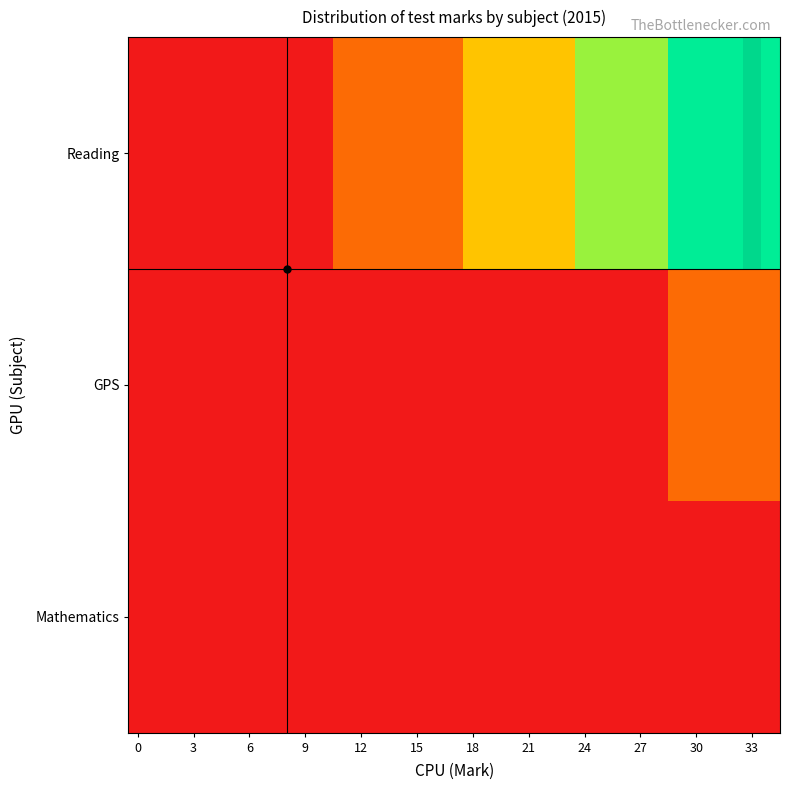

Rank the series by their maximum value, from lowest to highest.

Mathematics, GPS, Reading